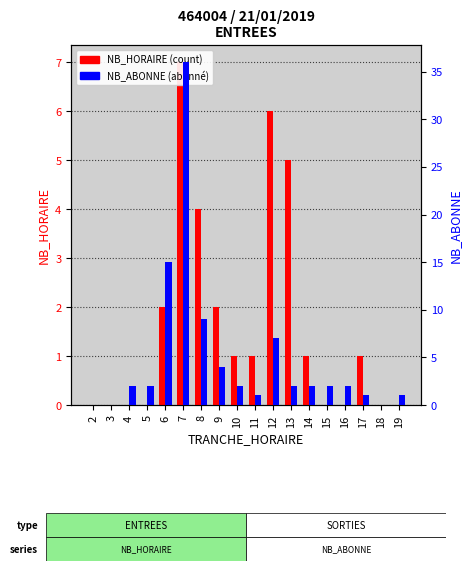

At which label does NB_HORAIRE reach its peak?

7